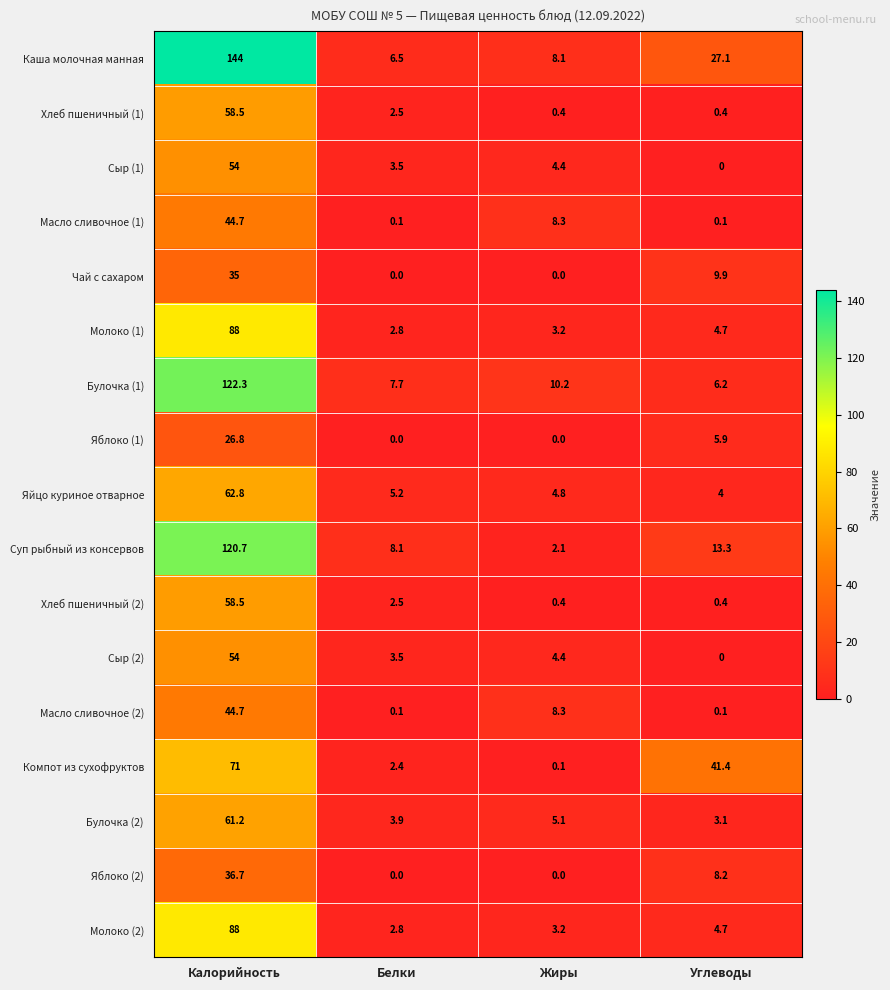

Is it true that Булочка (1) equals 122.3 at Калорийность?

True